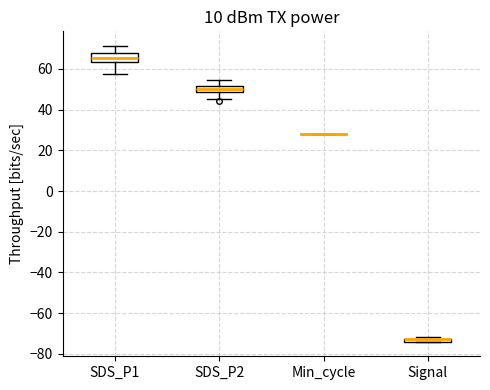

Where does the upper whisker of the box for SDS_P2 end on the y-axis? The values are not printed on the chart, so give them approximately, as read against the axis.

54